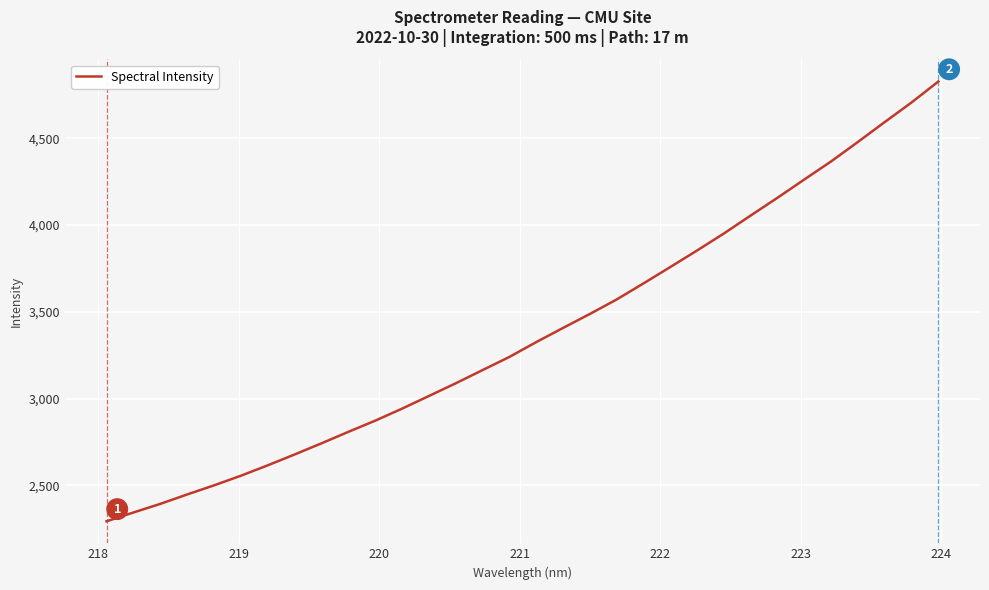

How many values exceed 3325?

16